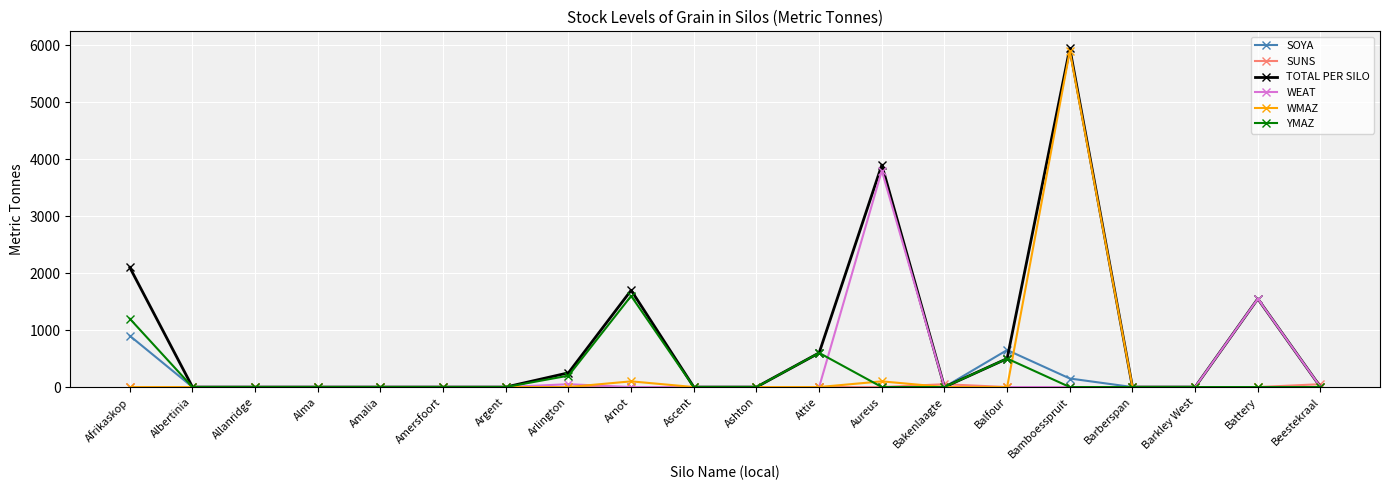

What is the value of the TOTAL PER SILO point at the 13th from the left?

3900